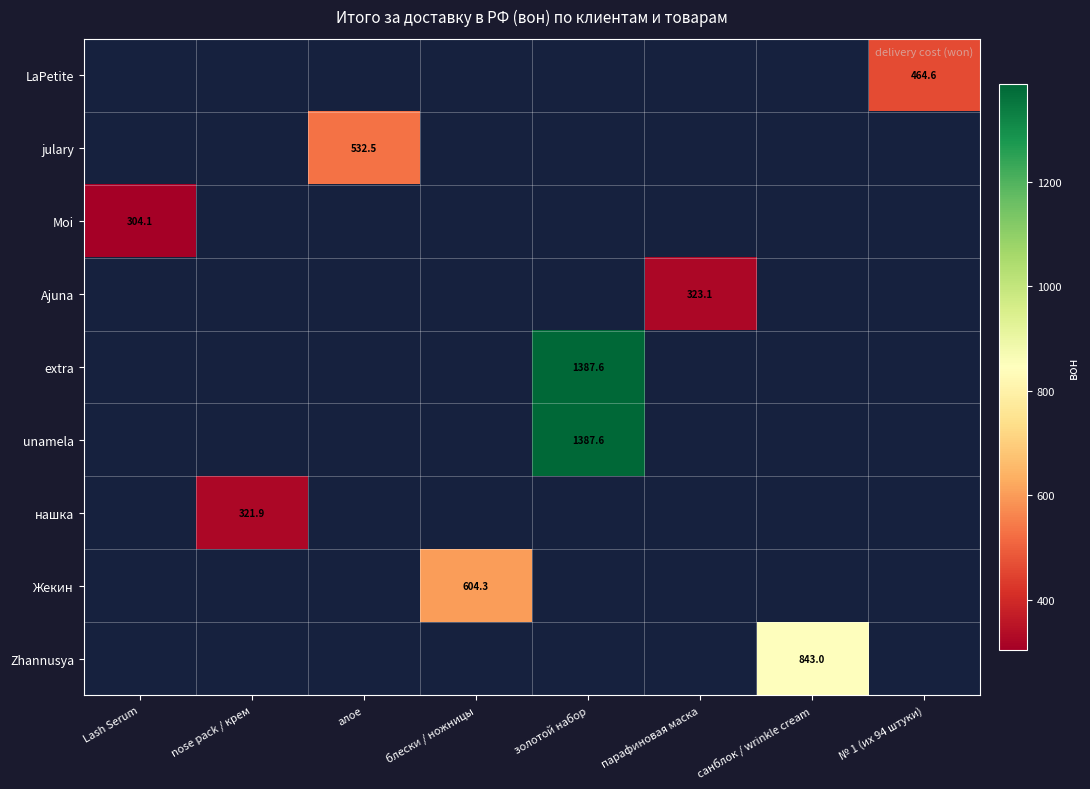

List the labels in order of LaPetite value, smallest first.

Lash Serum, nose pack / крем, алое, блески / ножницы, золотой набор, парафиновая маска, санблок / wrinkle cream, № 1 (их 94 штуки)